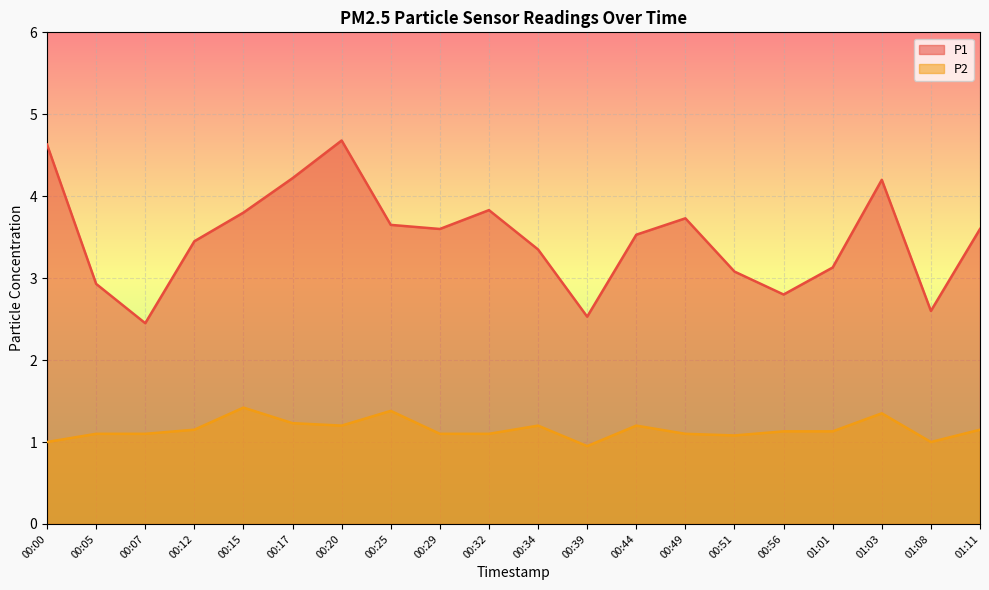

Is the value of P1 at 00:25 greater than the value of P2 at 01:11?

Yes